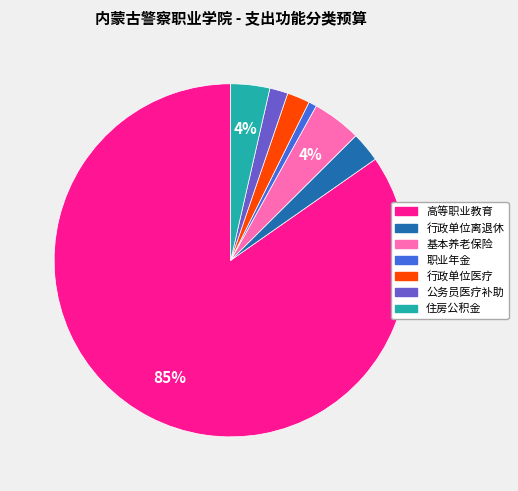

Which category accounts for the majority?

高等职业教育